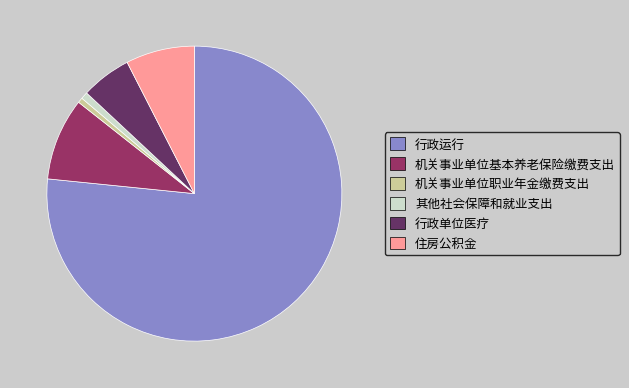

How many segments does this pie chart have?

6